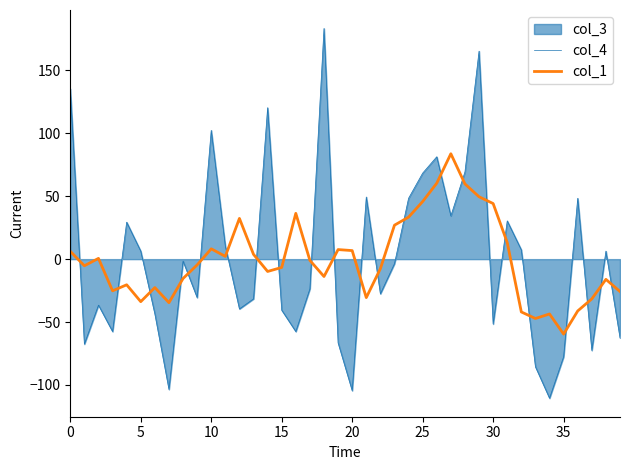

True or false: col_1 has a value of -102.2 at 35.

False